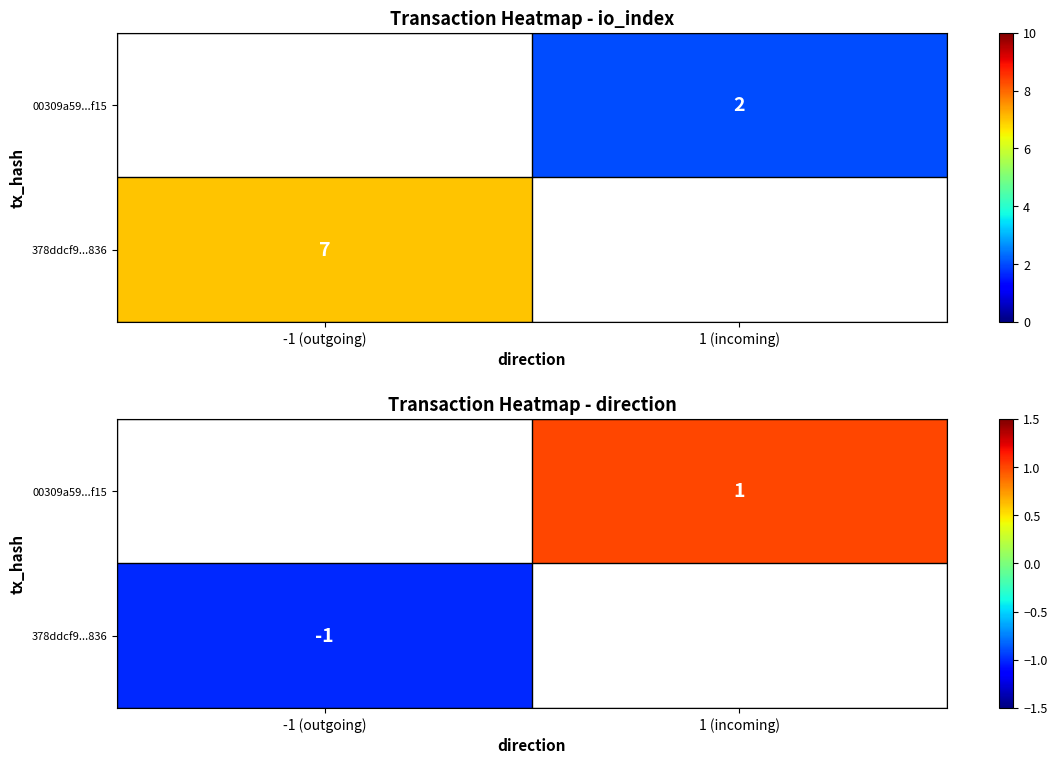

Rank the series by their average value, from highest to lowest.

378ddcf9...836, 00309a59...f15